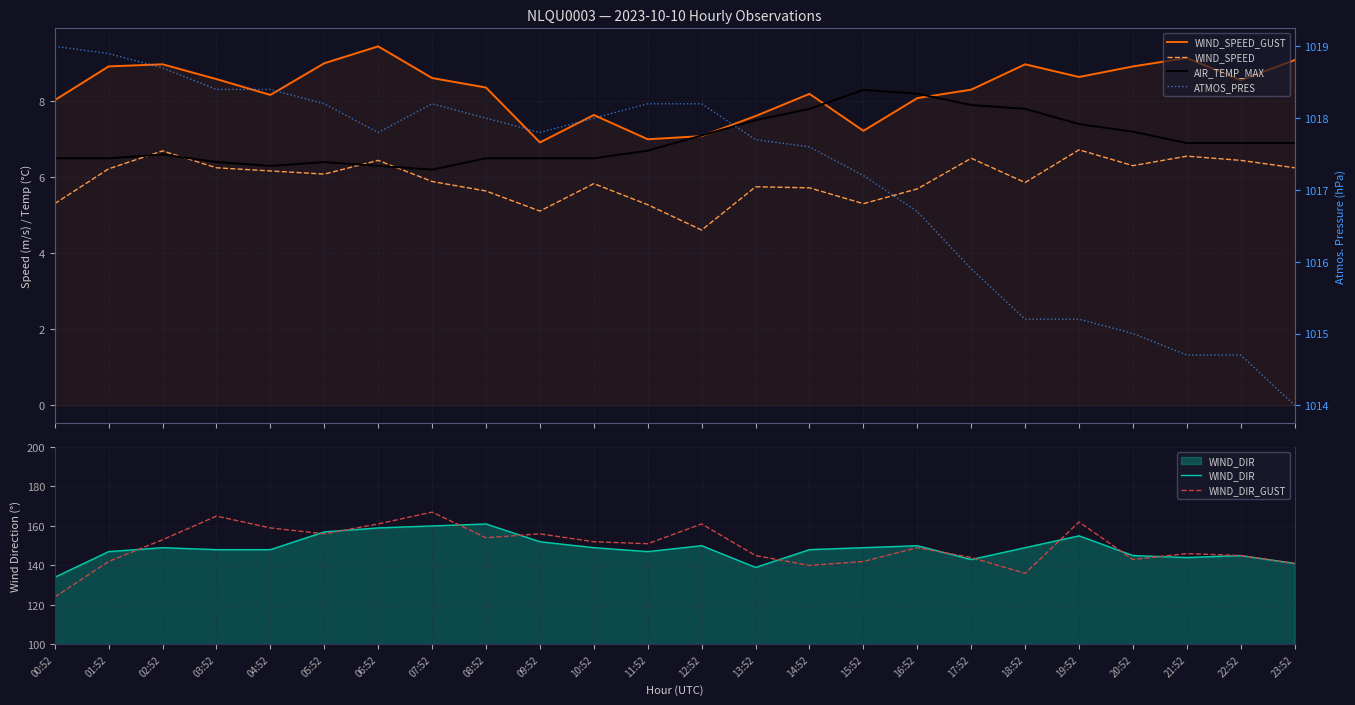

How many values in the WIND_SPEED_GUST series exceed 8?

18